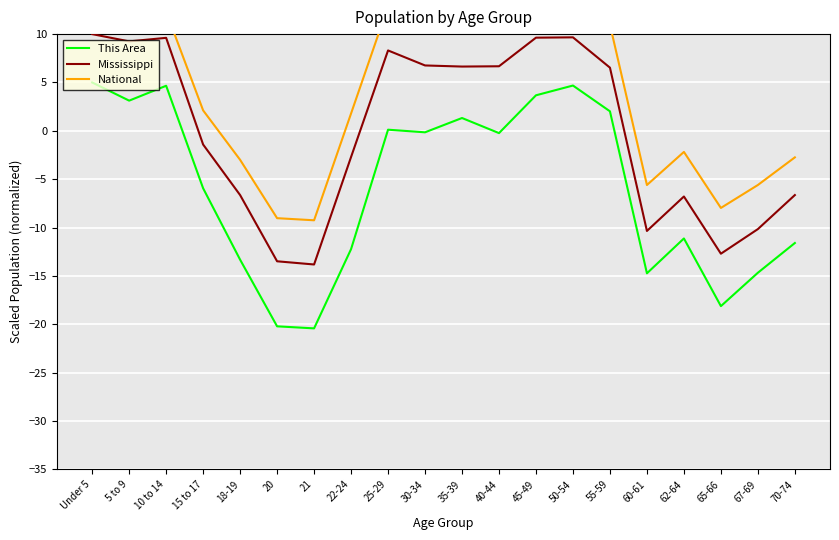

True or false: National and This Area cross at least once.

False